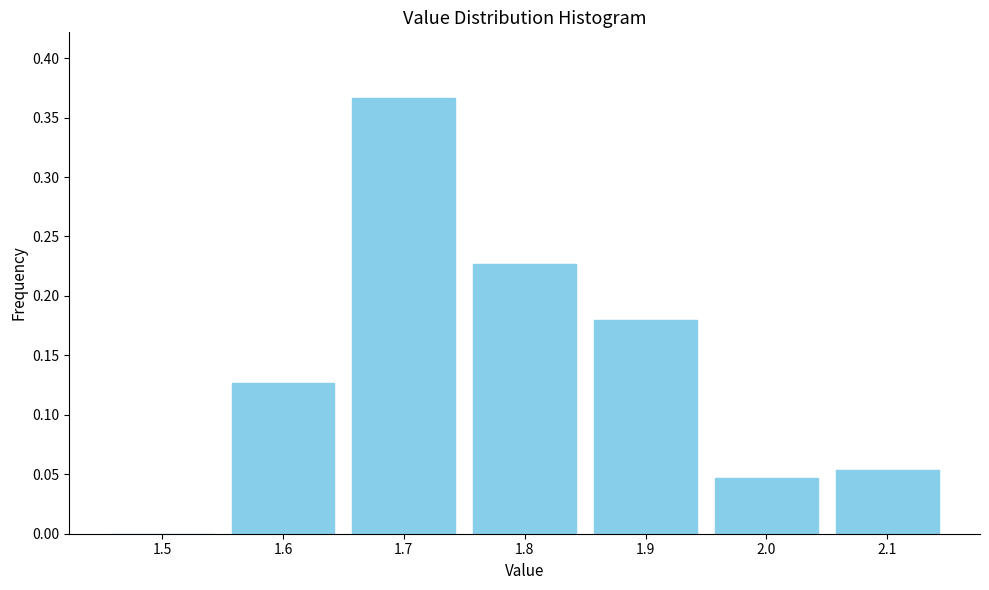

Which has a higher value, 1.6 or 1.5?

1.6